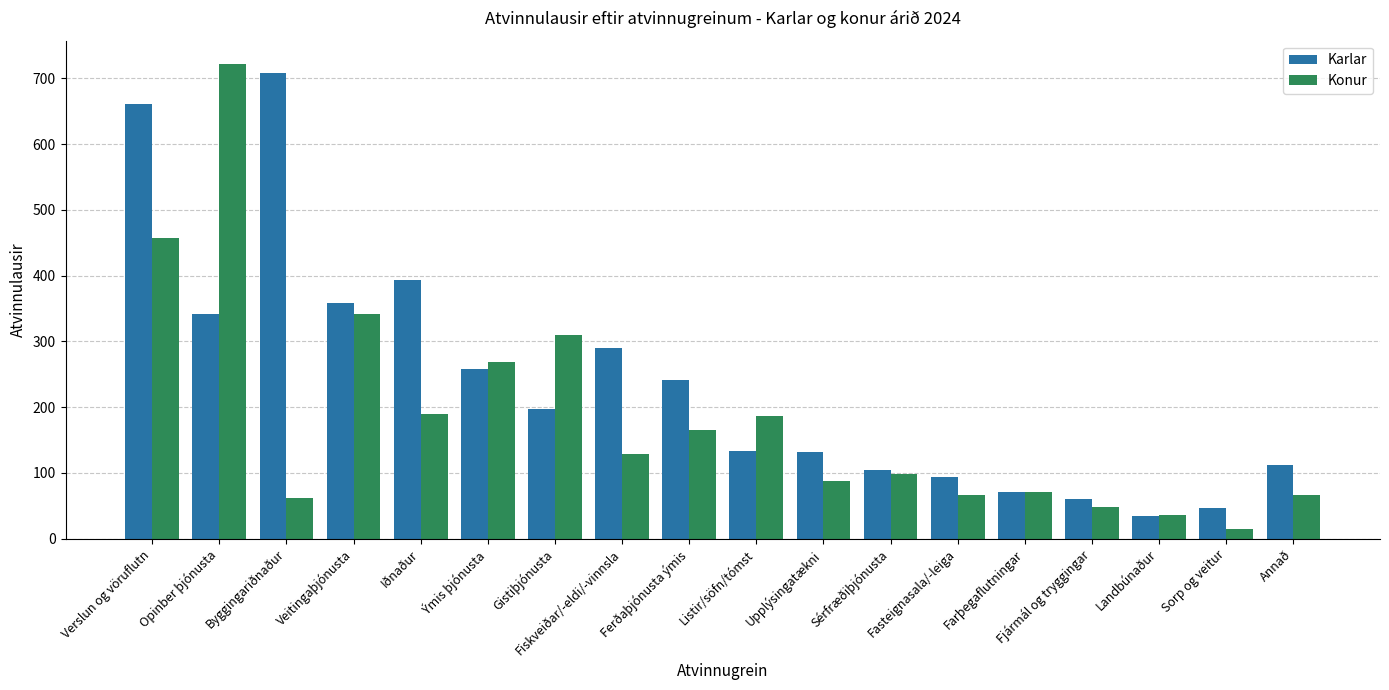

What is the difference between the highest and lowest values at Byggingariðnaður?

646.0